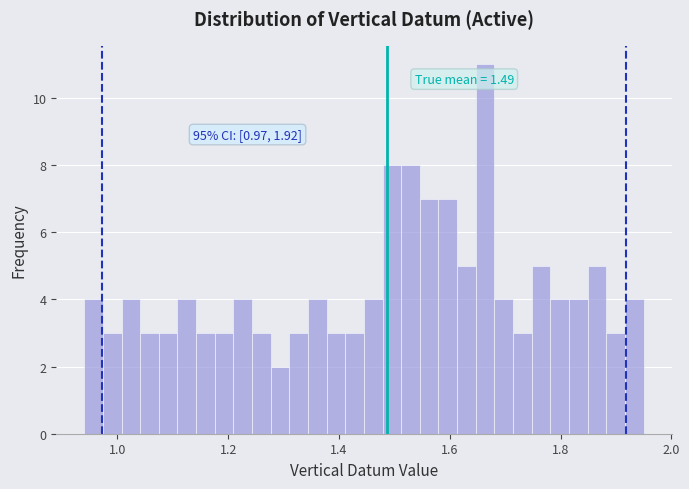

Around what value on the x-axis is the tallest bar? Give the approximate position of its centre, as read against the axis.

1.66